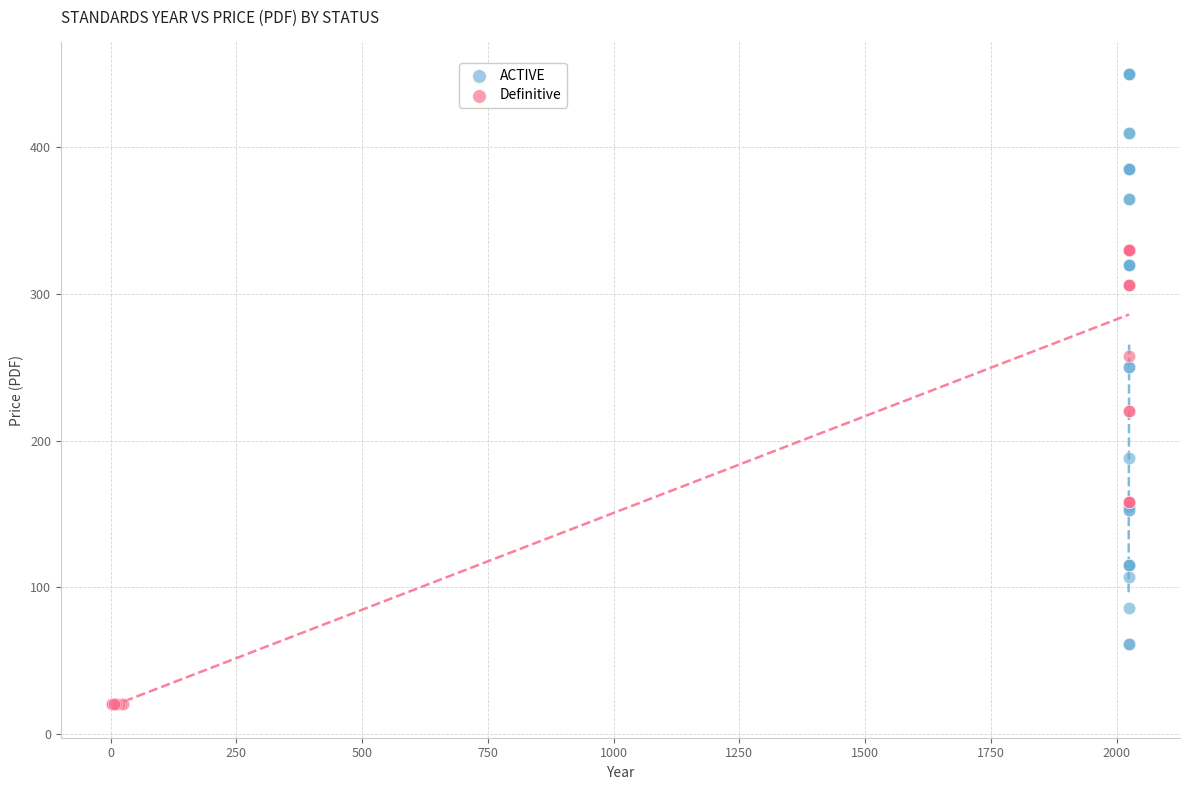

Which series contains the highest Y value?

ACTIVE